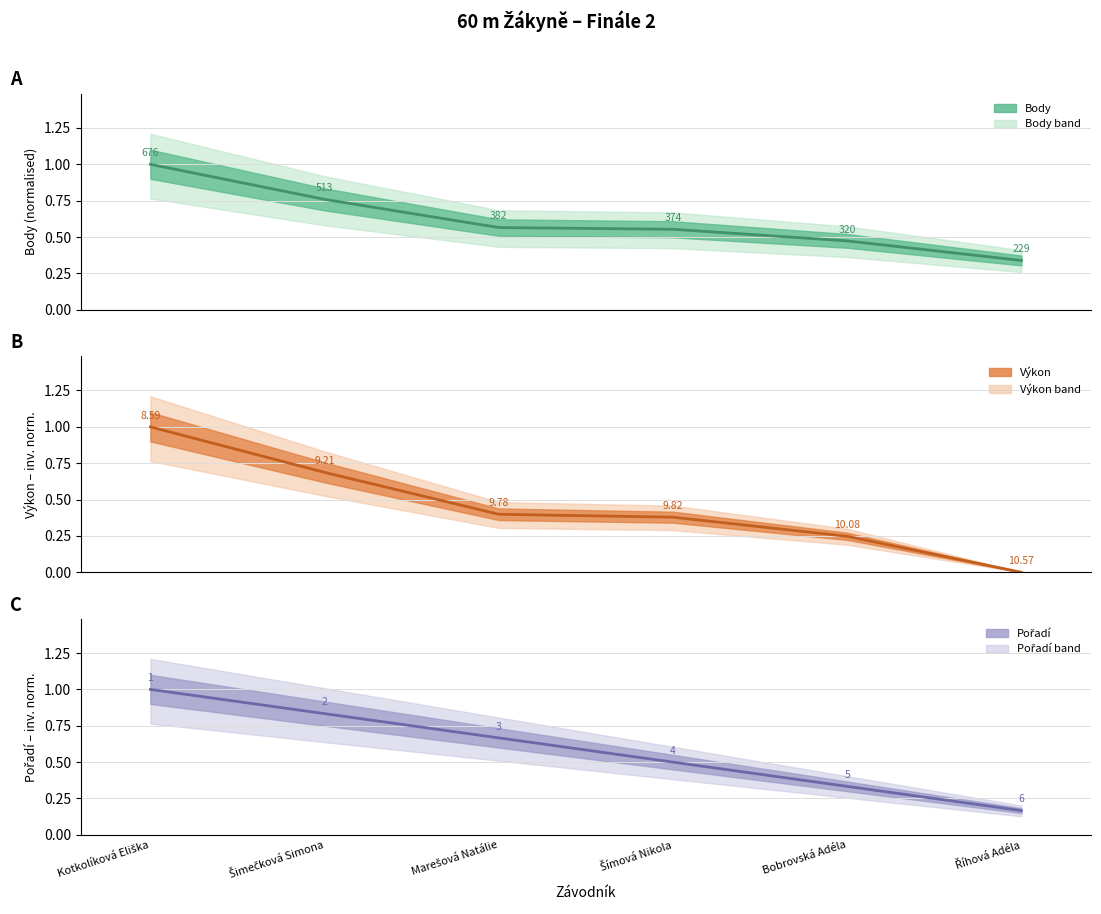

What is the highest value of the Body series?

1.0